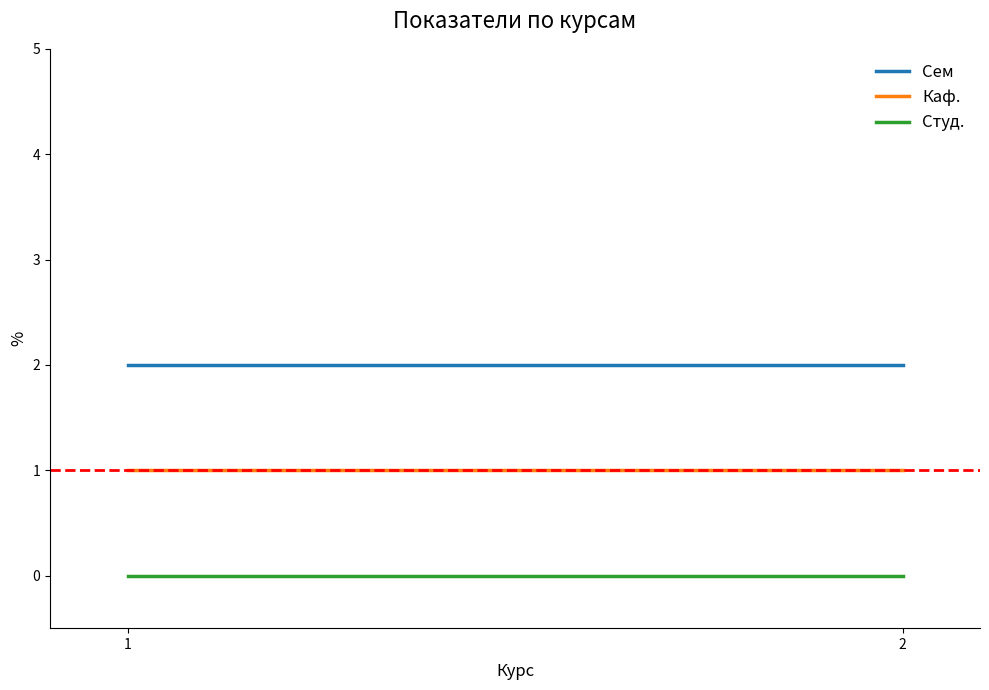

Rank the series by their average value, from highest to lowest.

Сем, Каф., Студ.